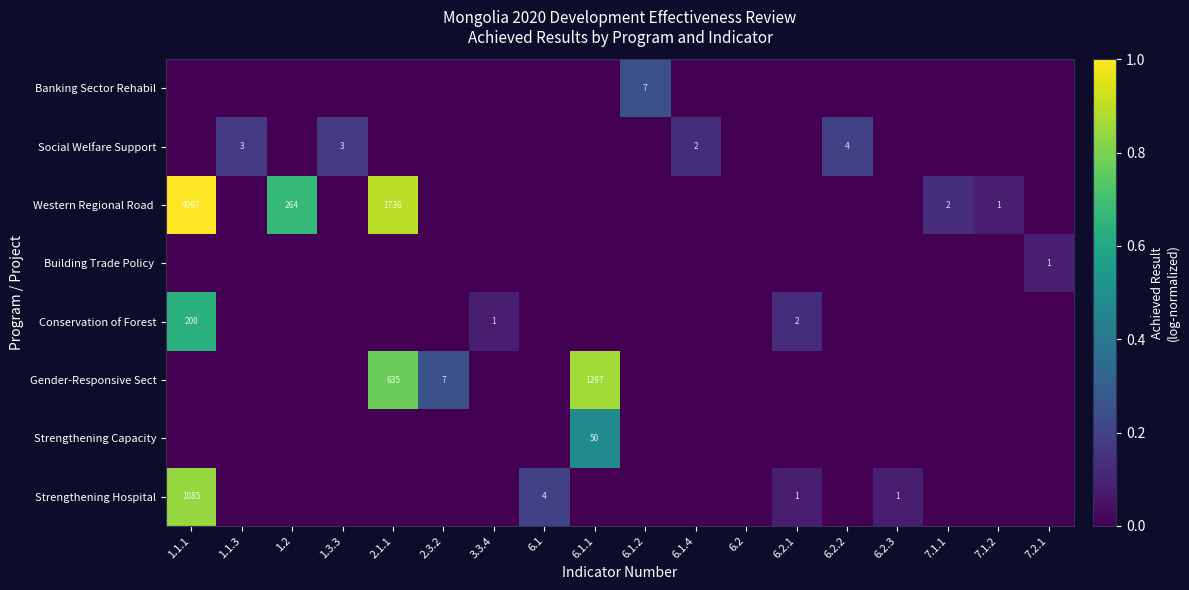

True or false: Strengthening Hospital has a value of 0 at 6.2.1.

False